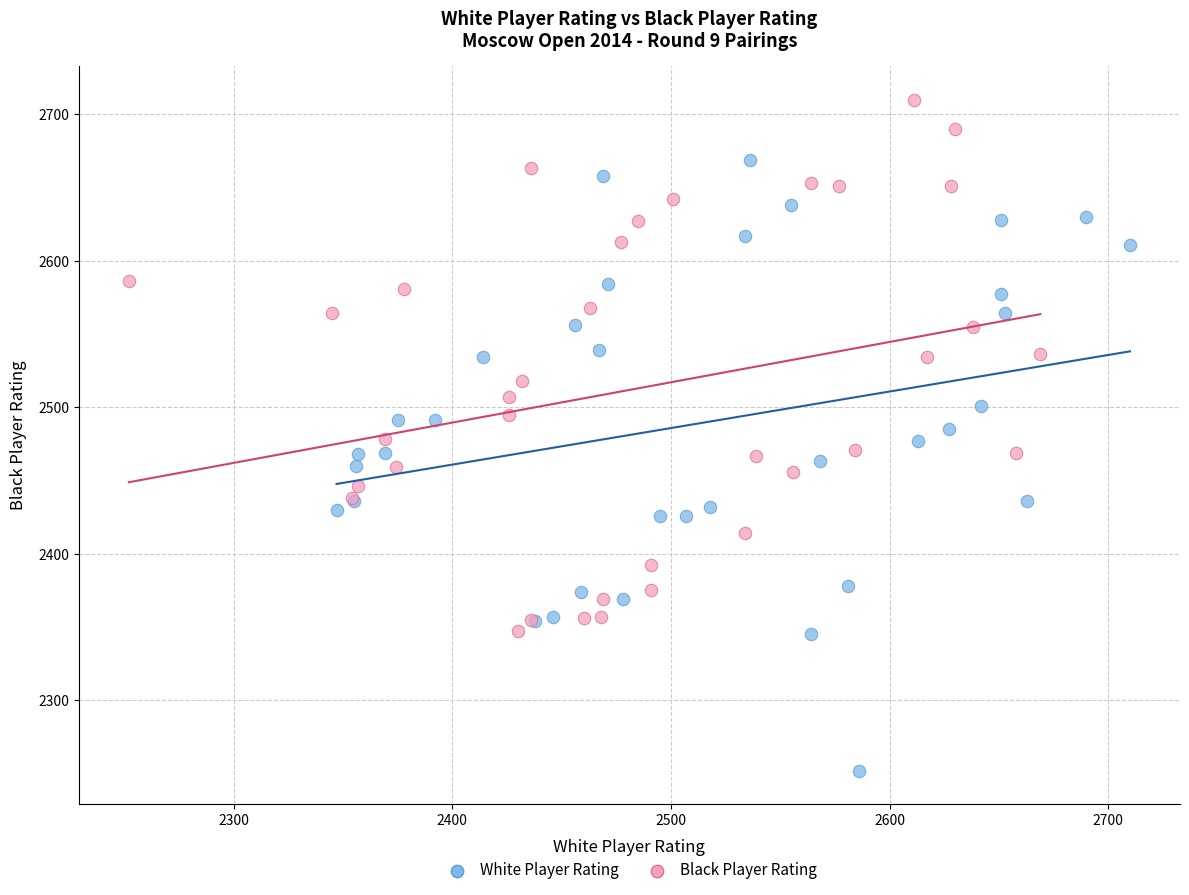

Which series has the widest spread of Y values?

White Player Rating